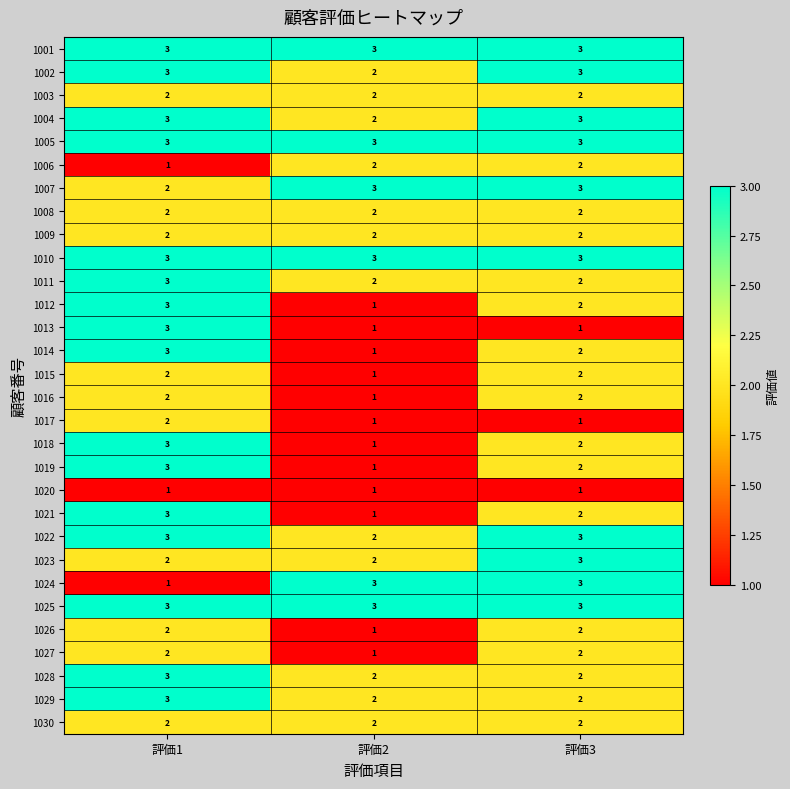

True or false: 1019 has a value of 1 at 評価2.

True